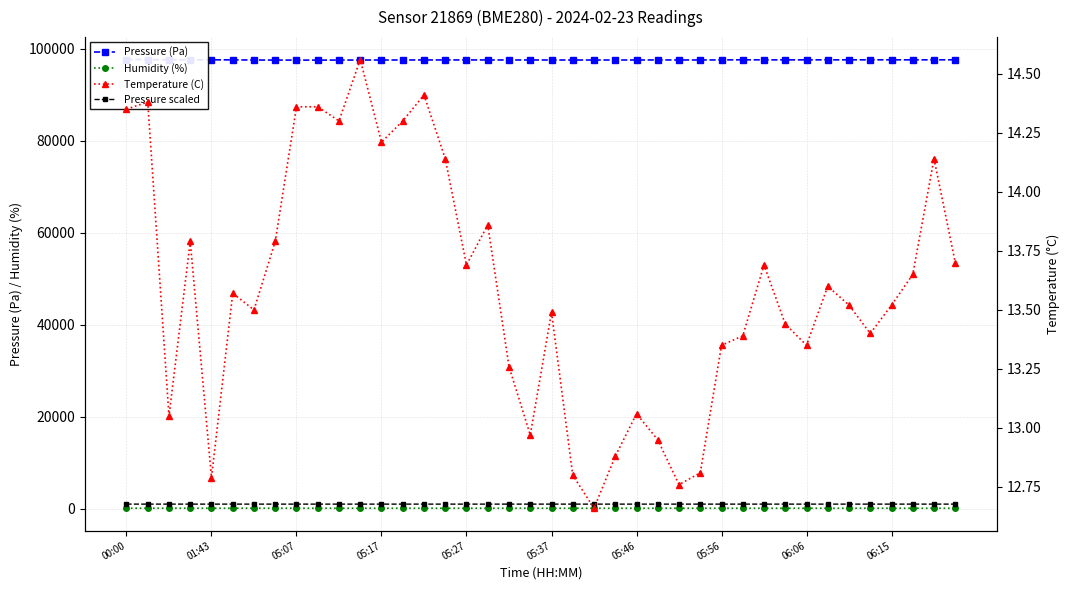

Is the value of Pressure scaled at 37 greater than the value of Humidity (%) at 22?

Yes